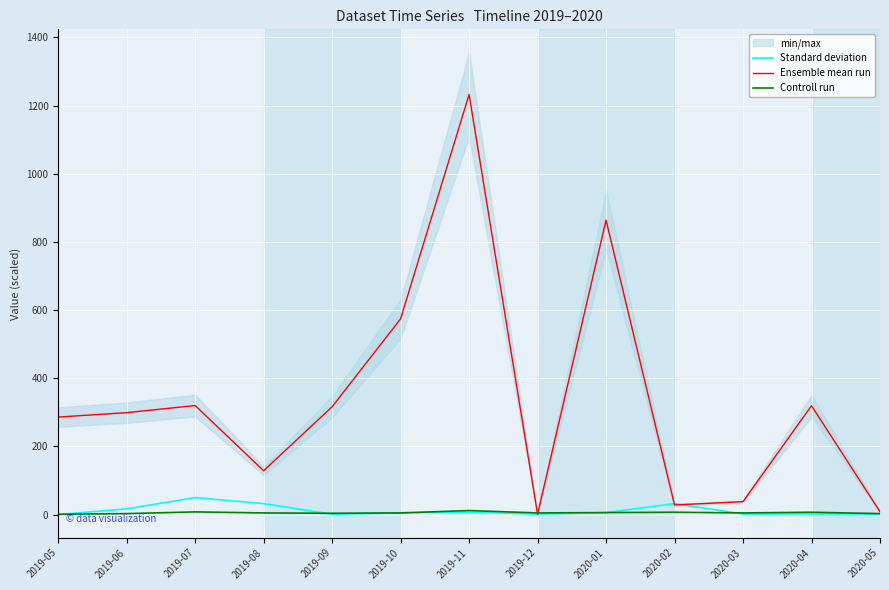

Which series ends up on top after the final intersection of Controll run and Standard deviation?

Controll run